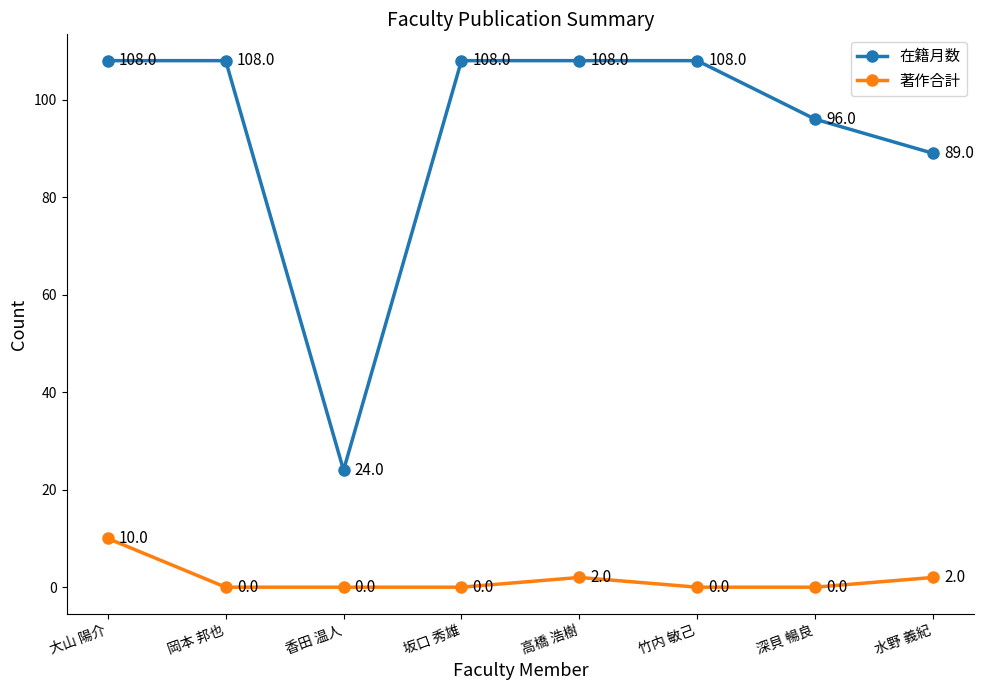

Reading left to right, what are all the values shown in this chart?

在籍月数: 108	108	24	108	108	108	96	89
著作合計: 10	0	0	0	2	0	0	2